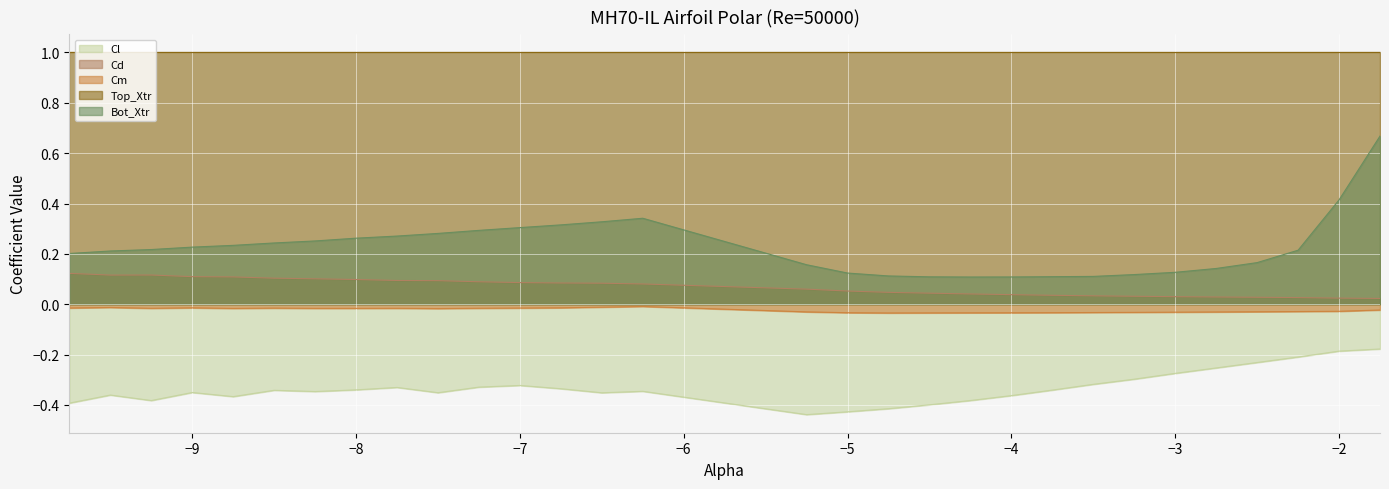

How many categories are shown in the chart?

30